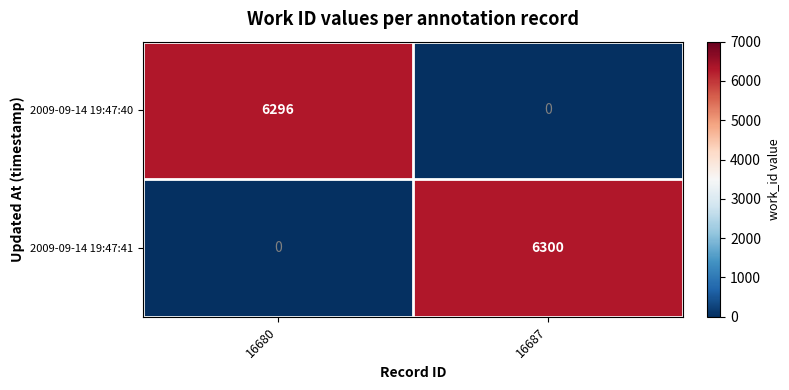

The value of 2009-09-14 19:47:40 at 16687 is -1952. True or false?

False